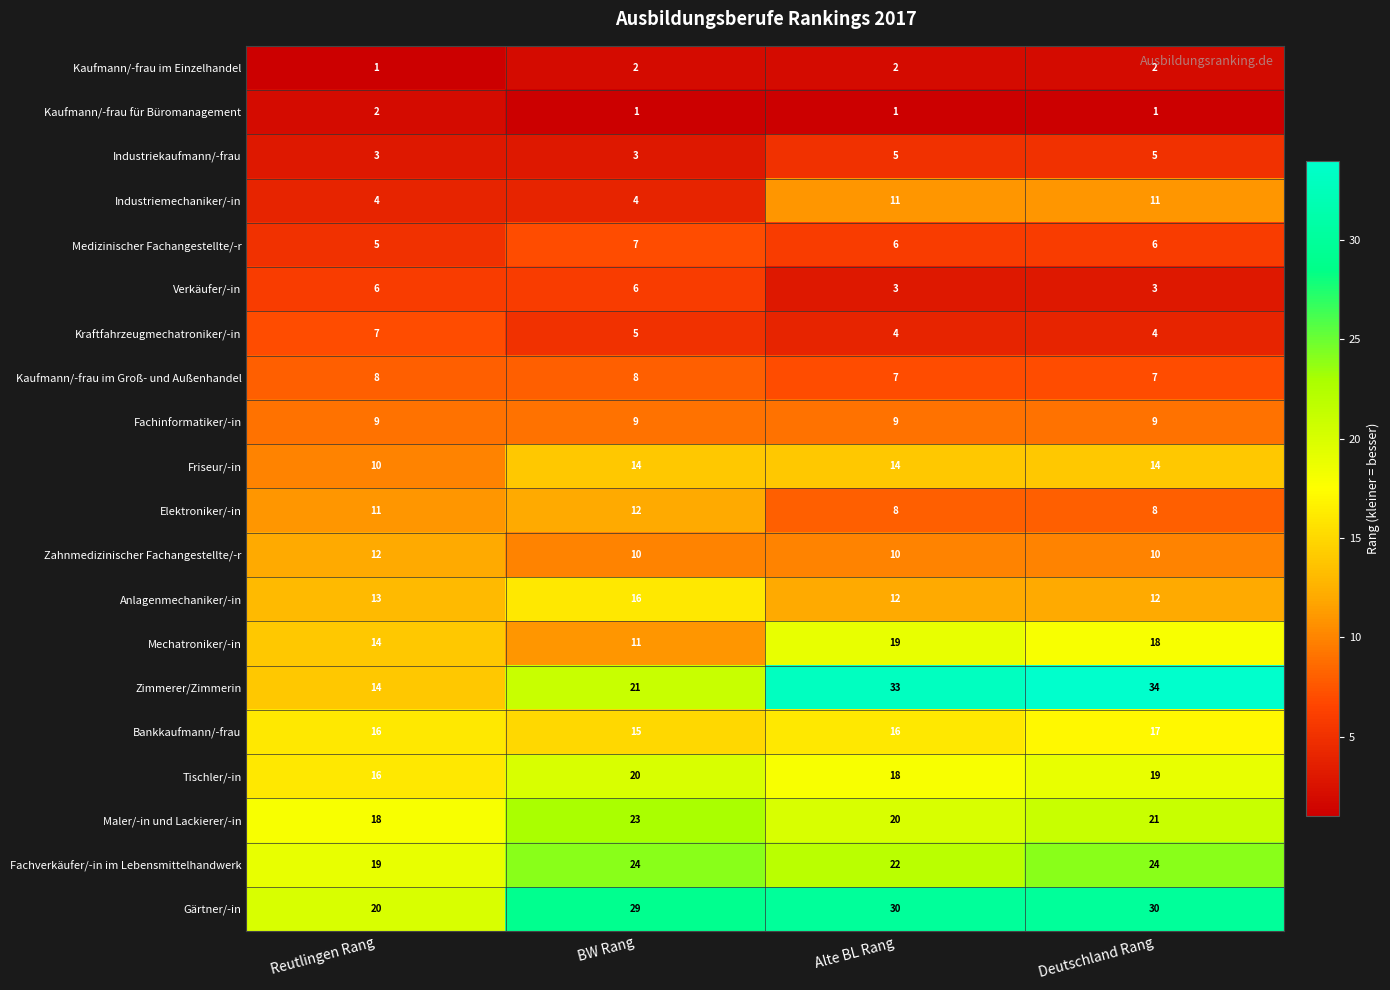

What is the lowest value of the Elektroniker/-in series?

8